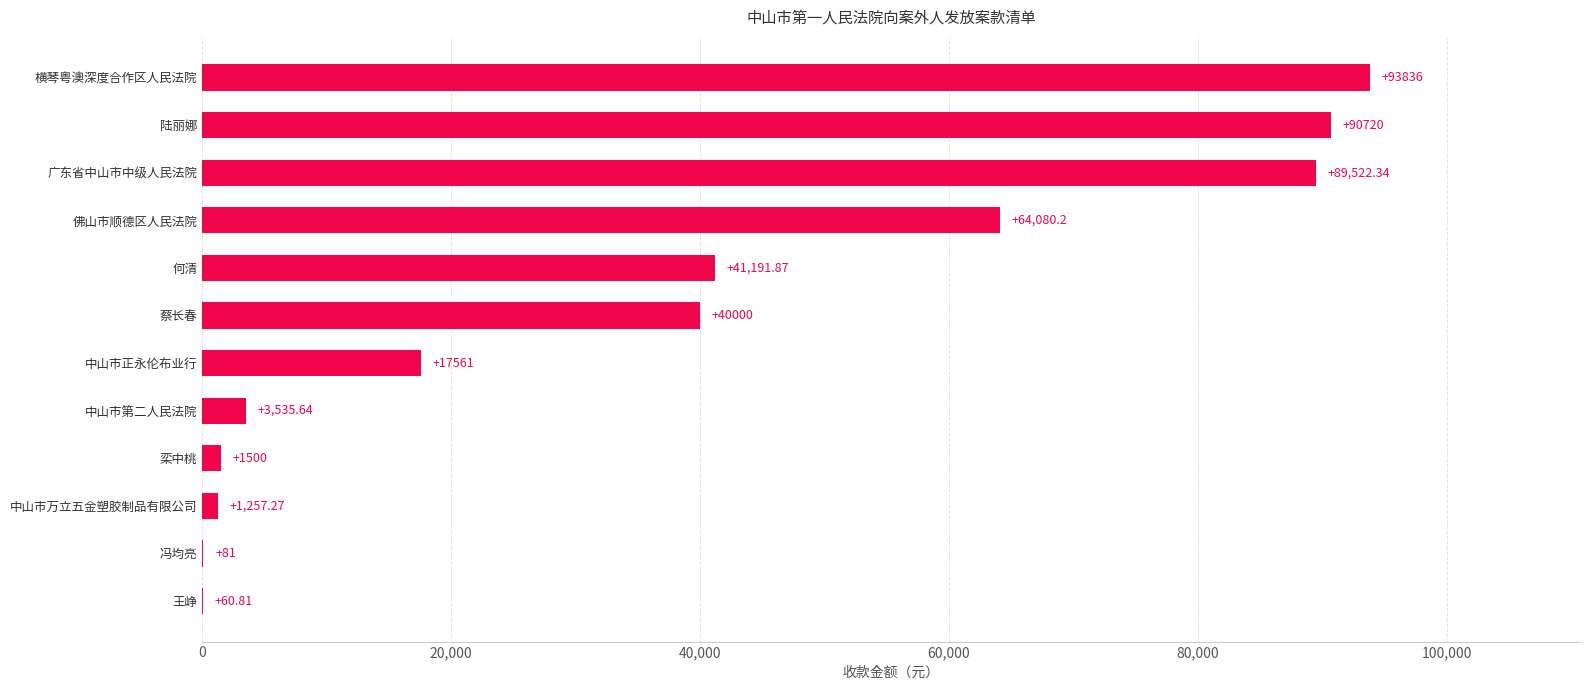

How many data points does each series have?

12